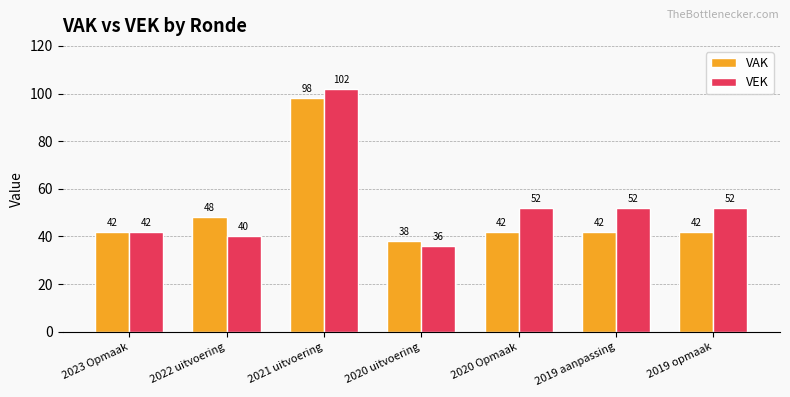

Which series has the largest range (max minus min)?

VEK